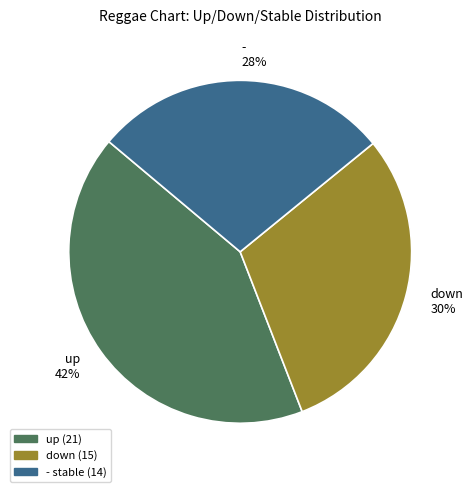

To the nearest percent, what is the combined percentage of down and up?

72%